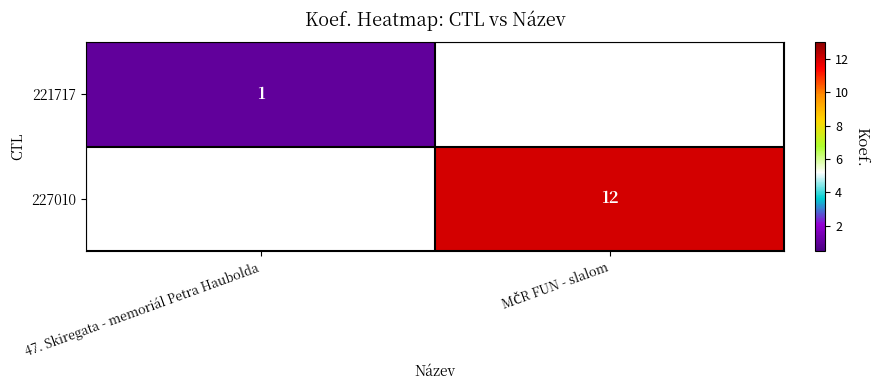

Count the number of categories in the chart.

2